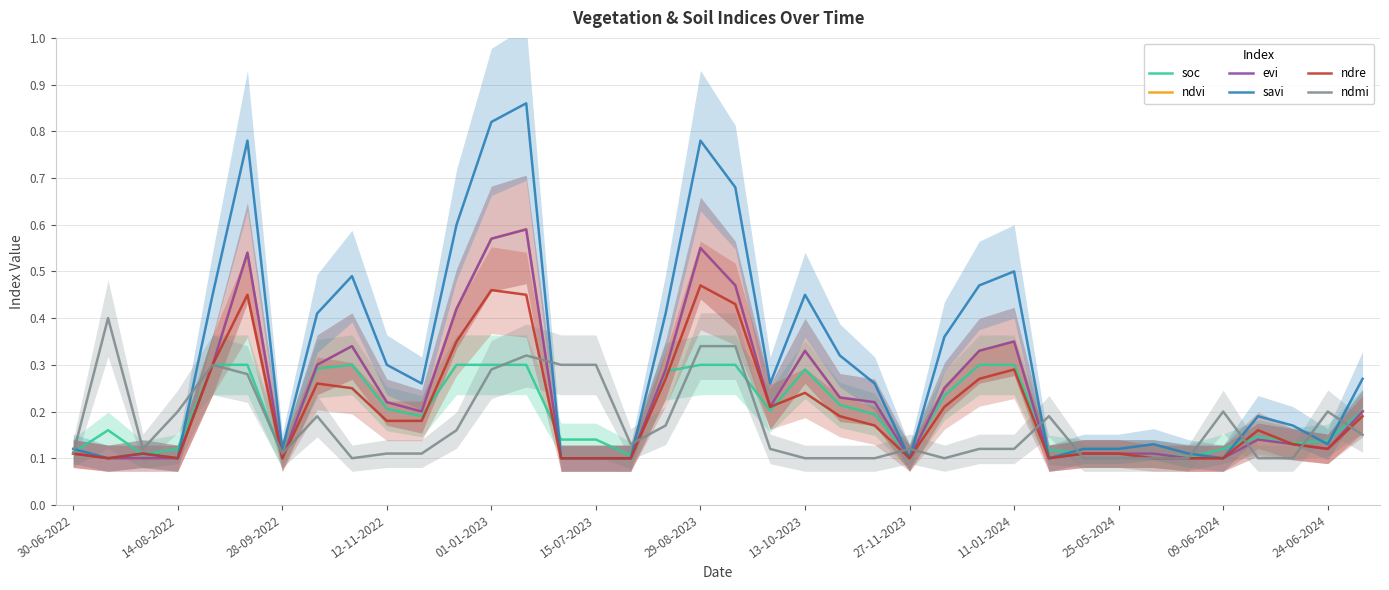

What is the total value across all series at 13?

3.1